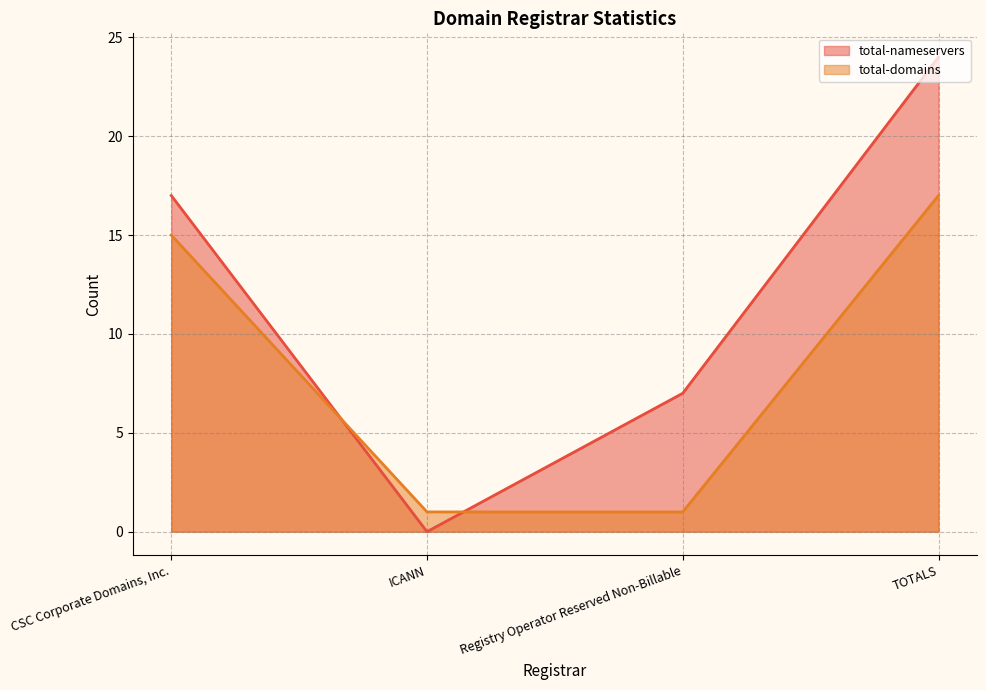

After their last crossing, which series has the higher values: total-domains or total-nameservers?

total-nameservers